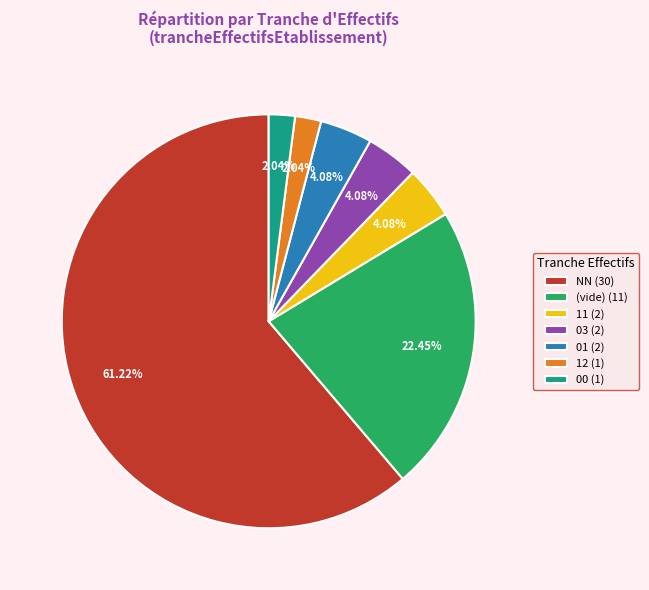

Which category has the biggest portion of the pie?

NN (30)